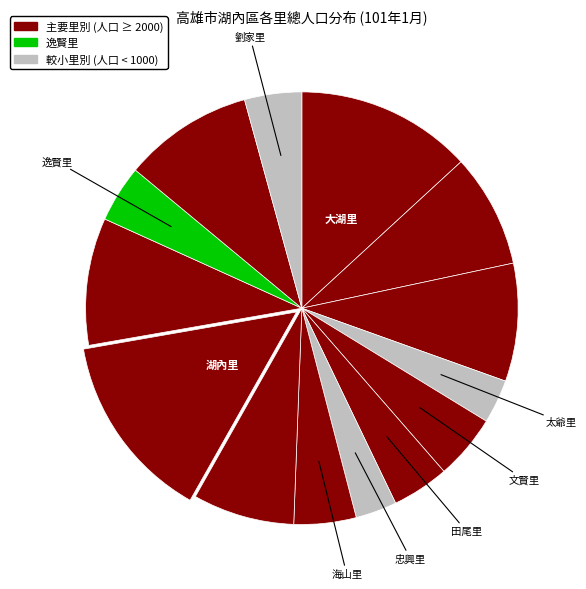

How many segments does this pie chart have?

14